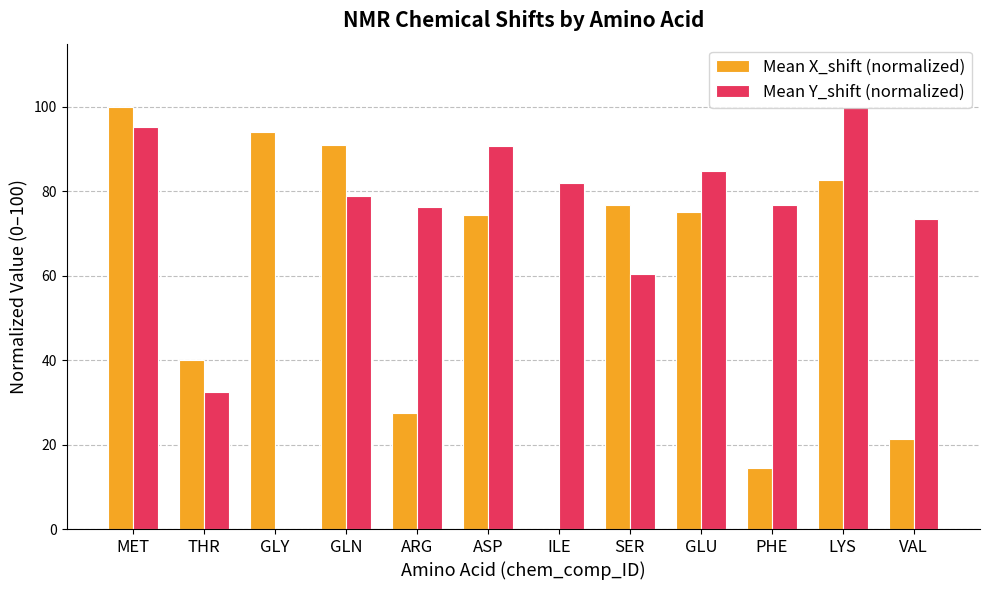

What is the greatest value displayed?

100.0